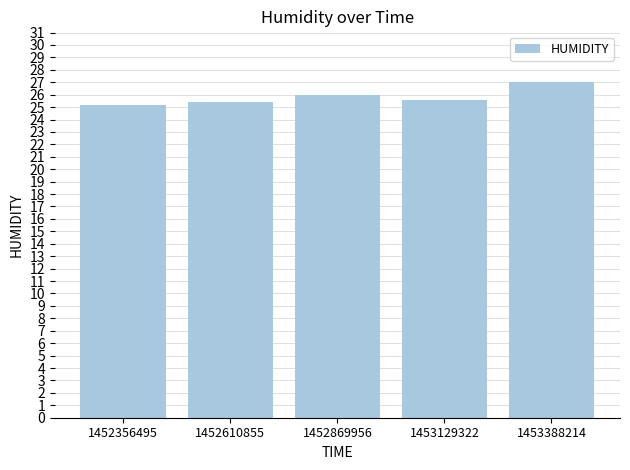

Count the number of data series in this chart.

1